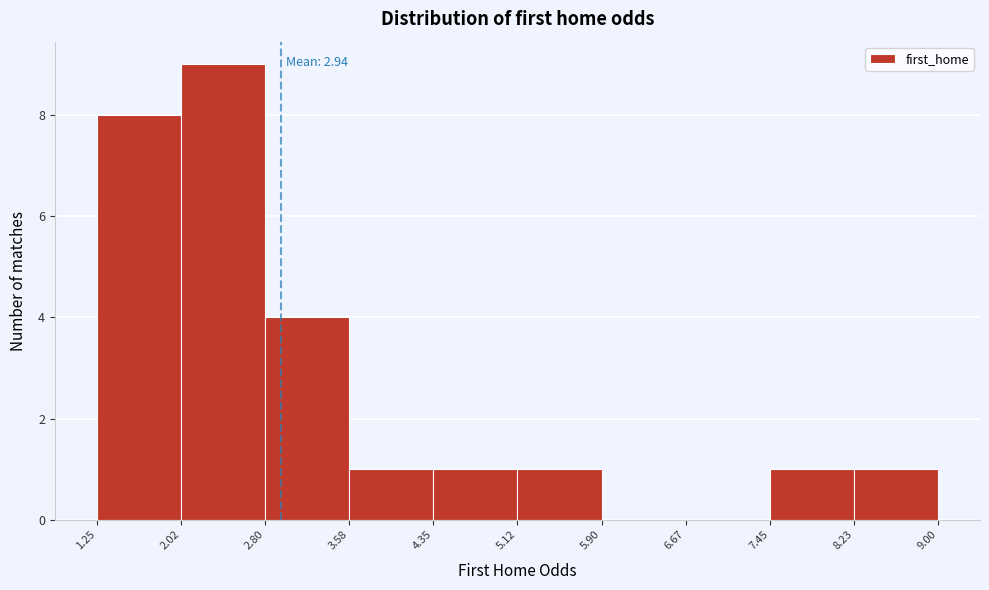

Which range on the x-axis has the tallest bar?

2.02 to 2.80